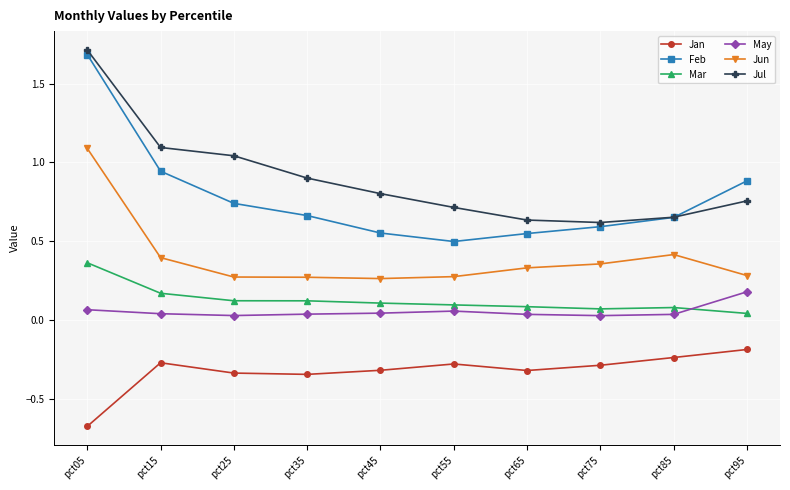

The value of Jul at pct35 is 1.5. True or false?

False